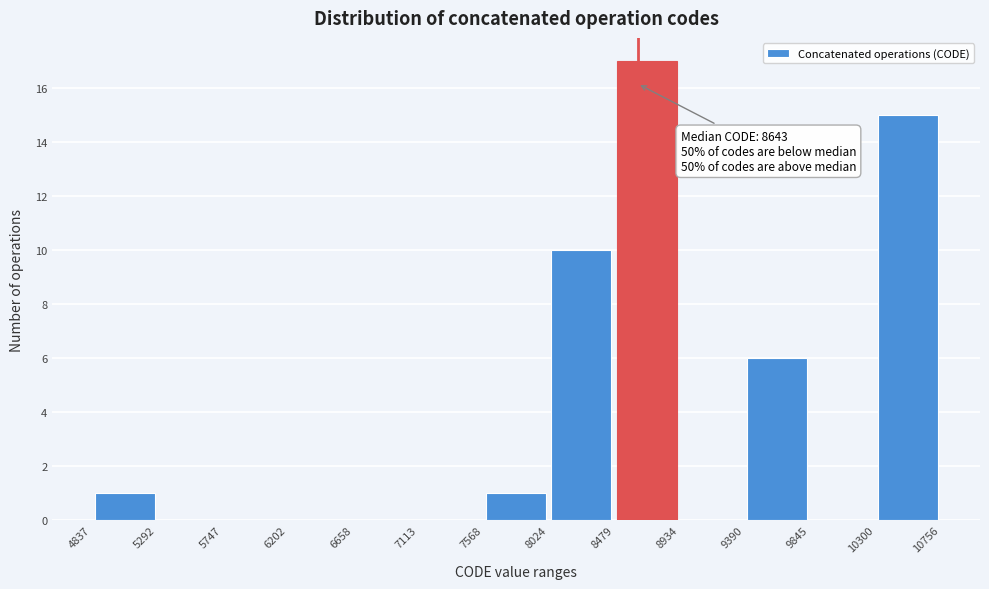

Which range on the x-axis has the tallest bar?

8479 to 8934